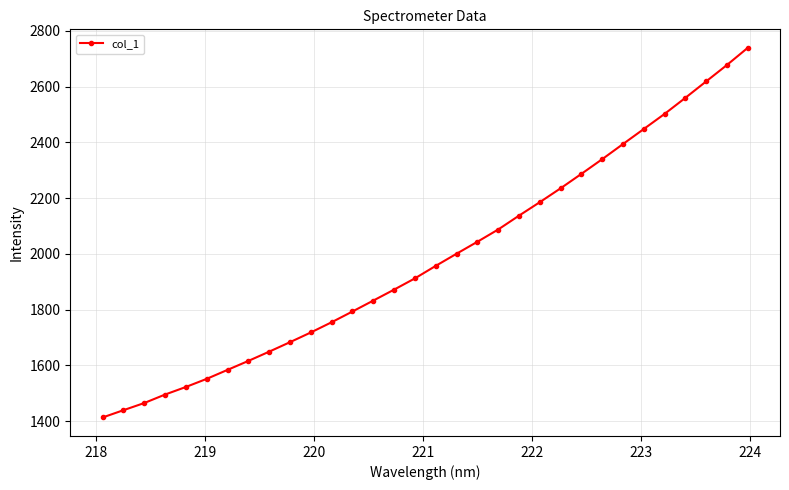

True or false: there are more than 0 points higher than both neighbors.

False